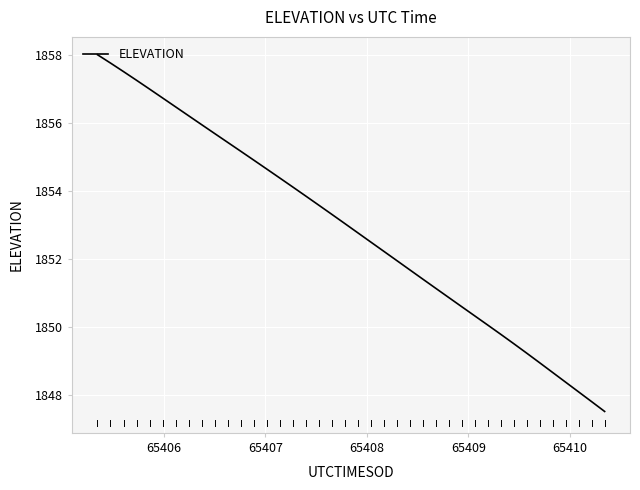

What is the smallest value displayed?

1847.5